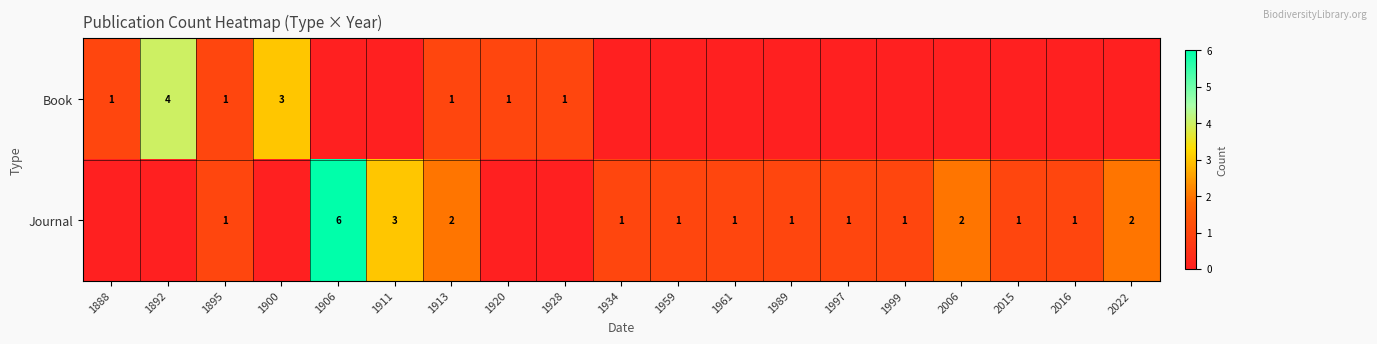

What is the sum of the Journal values at 1934 and 2022?

3